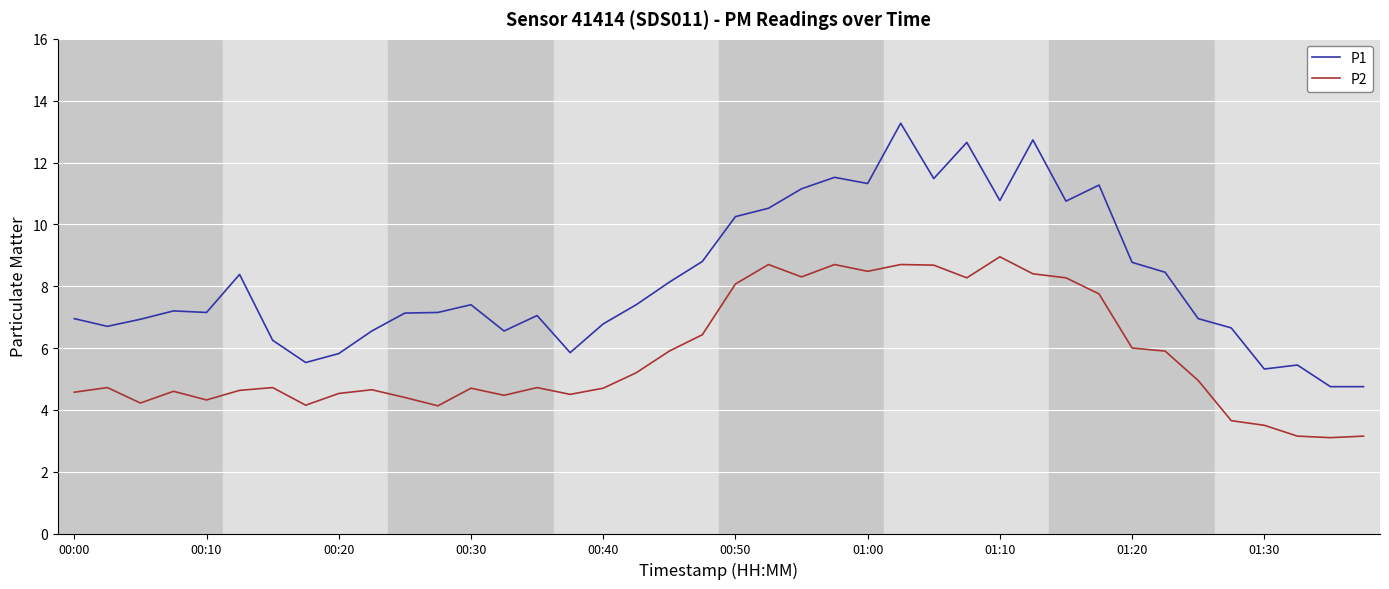

Which series has the largest range (max minus min)?

P1